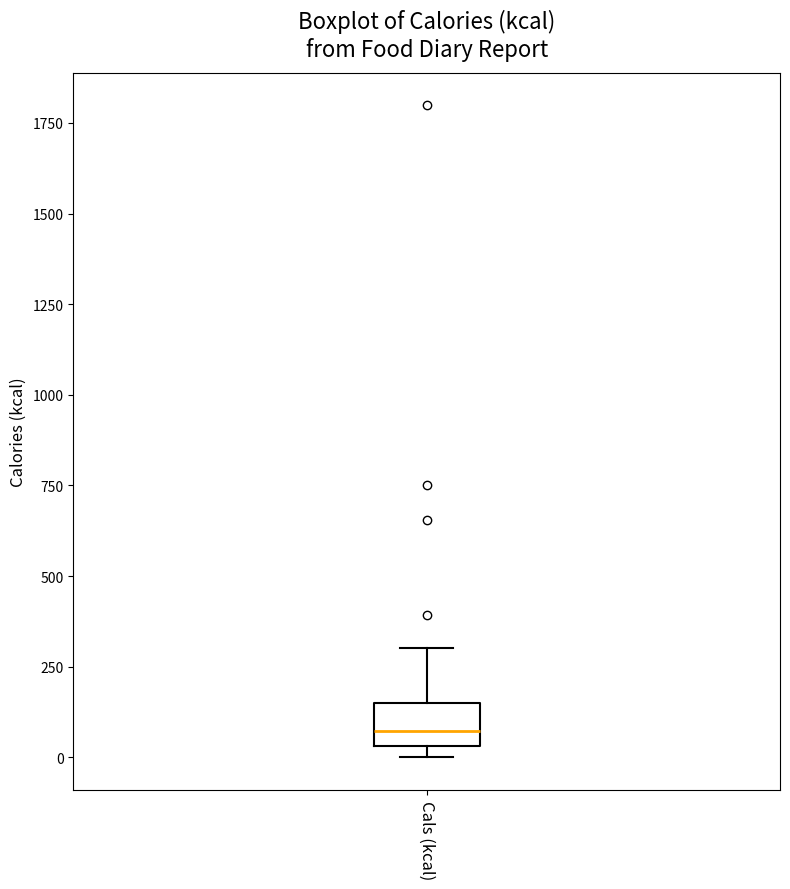

Transcribe this box plot: give where the median line is, the range the box spans, and where the two whiskers end, as read against the y-axis. The values are not printed on the chart, so give them approximately, as read against the axis.

median 50 (inside the box), box 50 to 150, whiskers 0 to 300